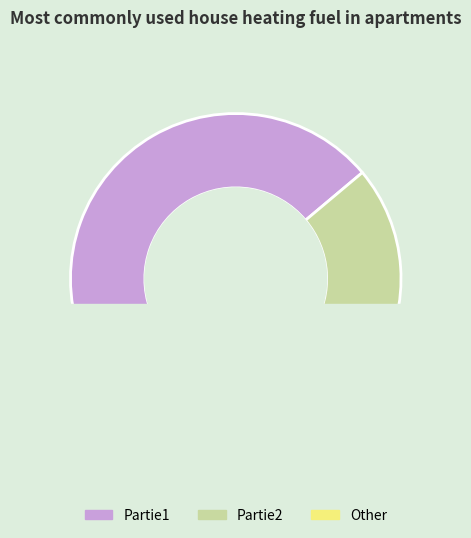

To the nearest percent, what is the difference between the largest and smallest slice percentages?

29%